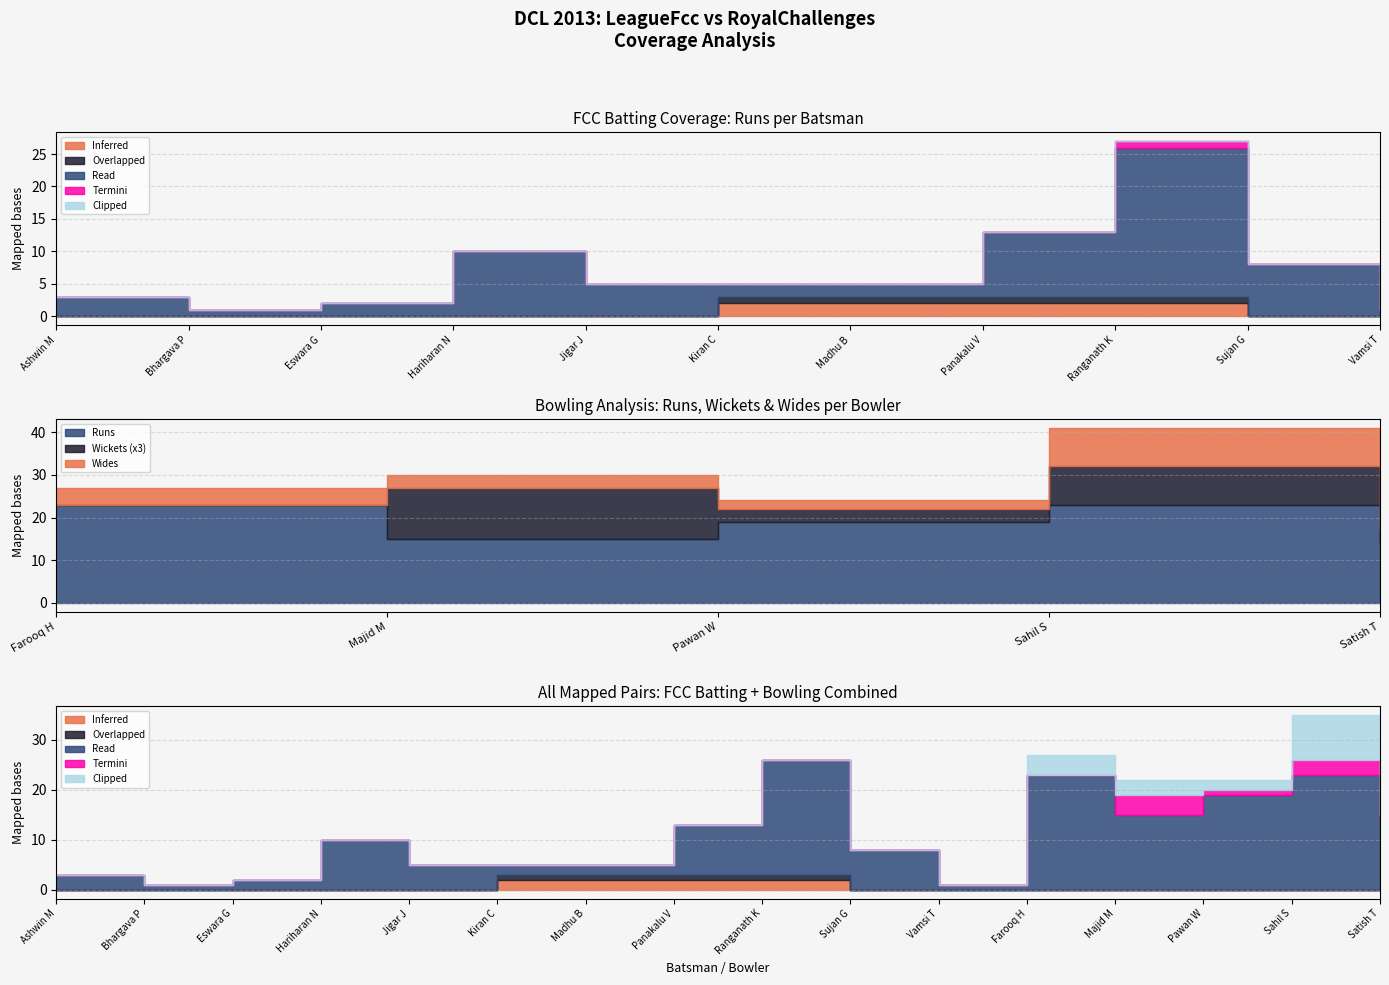

Which series has the widest spread of values?

Read